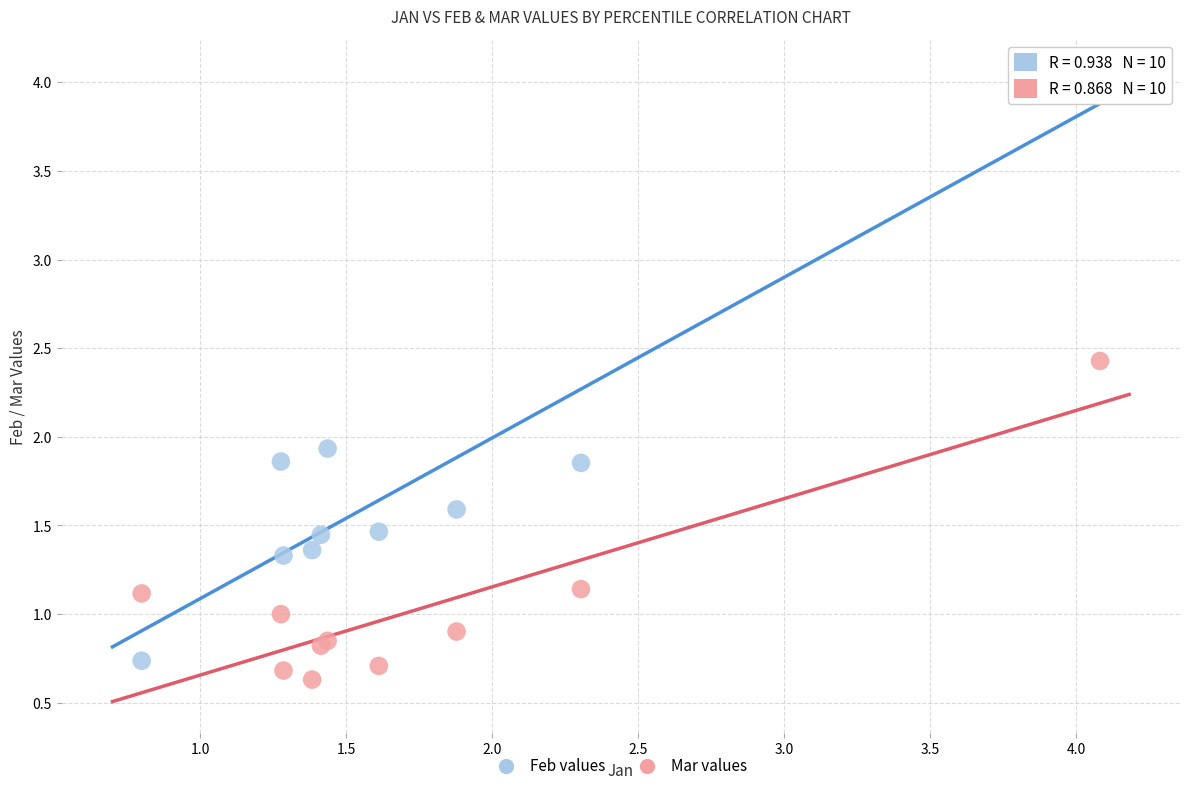

Which series contains the lowest Y value?

Mar values